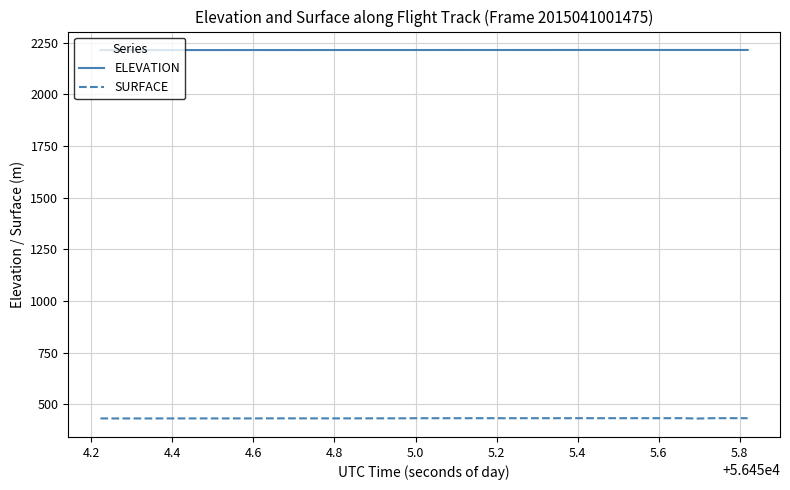

At how many categories does at least one series exceed 2050?

40